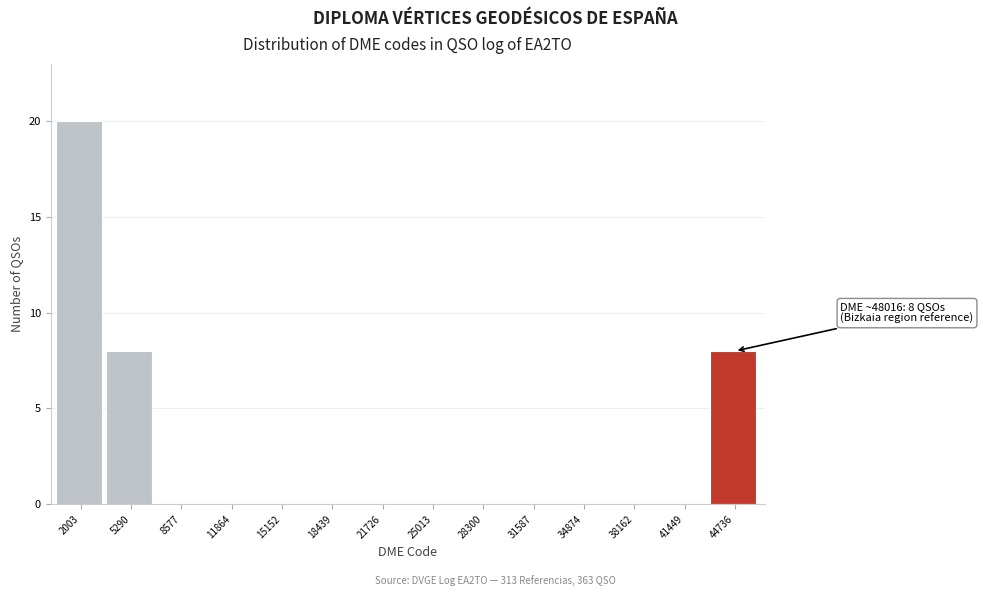

Reading left to right, what are all the values shown in this chart?

2003=20	5290=8	8577=0	11864=0	15152=0	18439=0	21726=0	25013=0	28300=0	31587=0	34874=0	38162=0	41449=0	44736=8